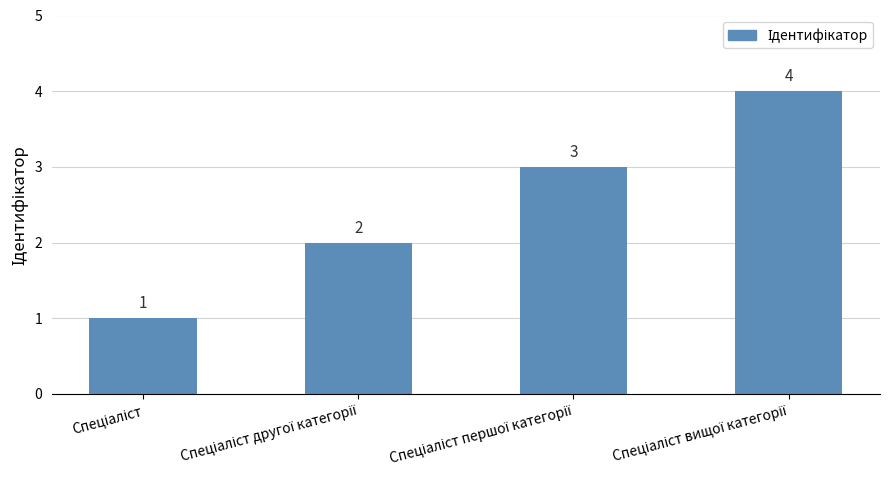

What is the sum of all values?

10